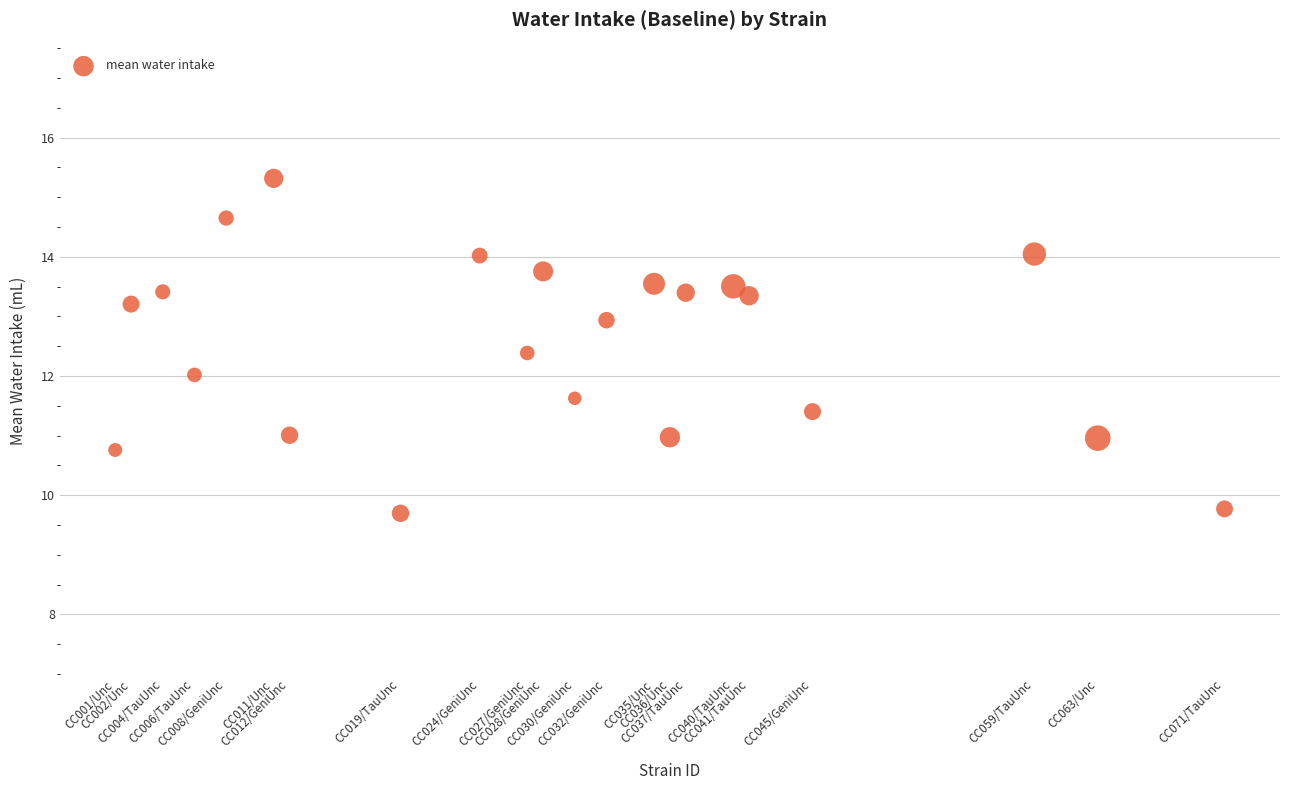

What is the range of X values (max minus min)?

70.0